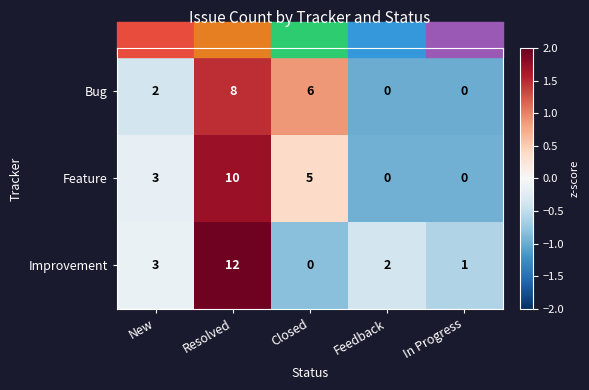

List the series in order of their peak value, highest first.

Improvement, Feature, Bug